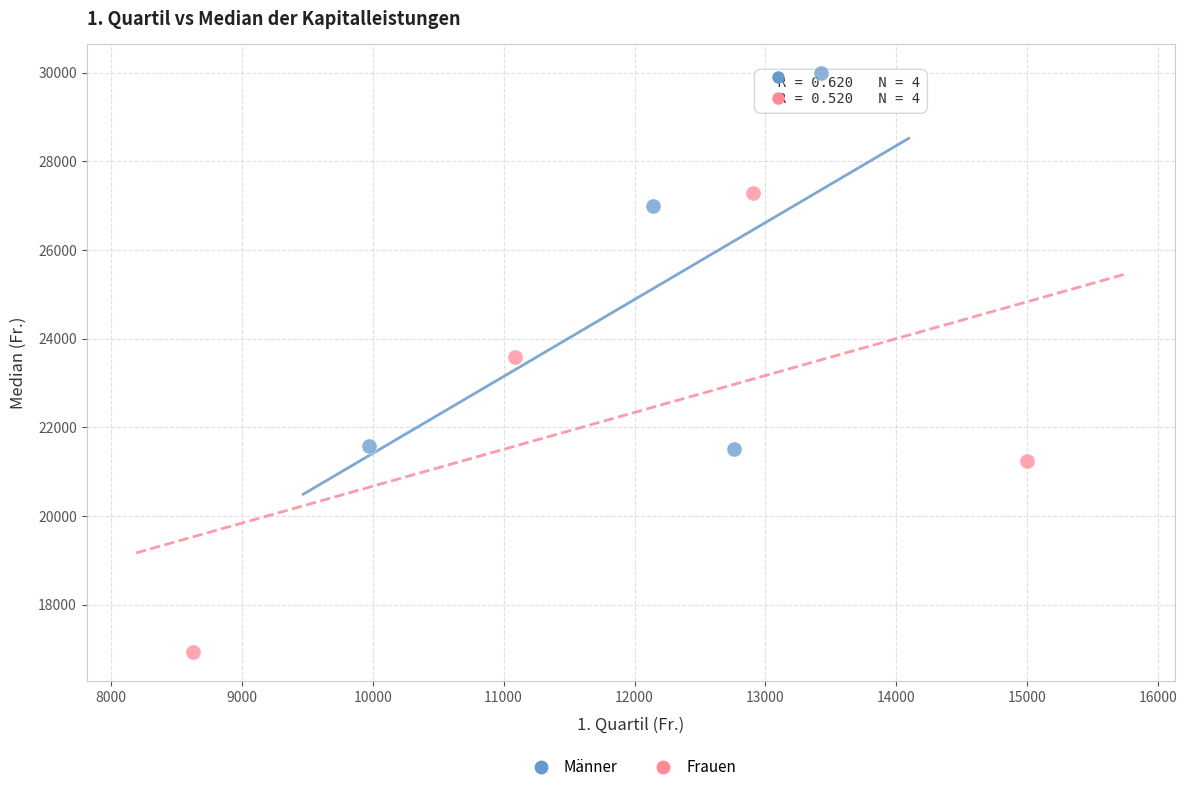

What are all the series names shown in the legend?

Männer, Frauen